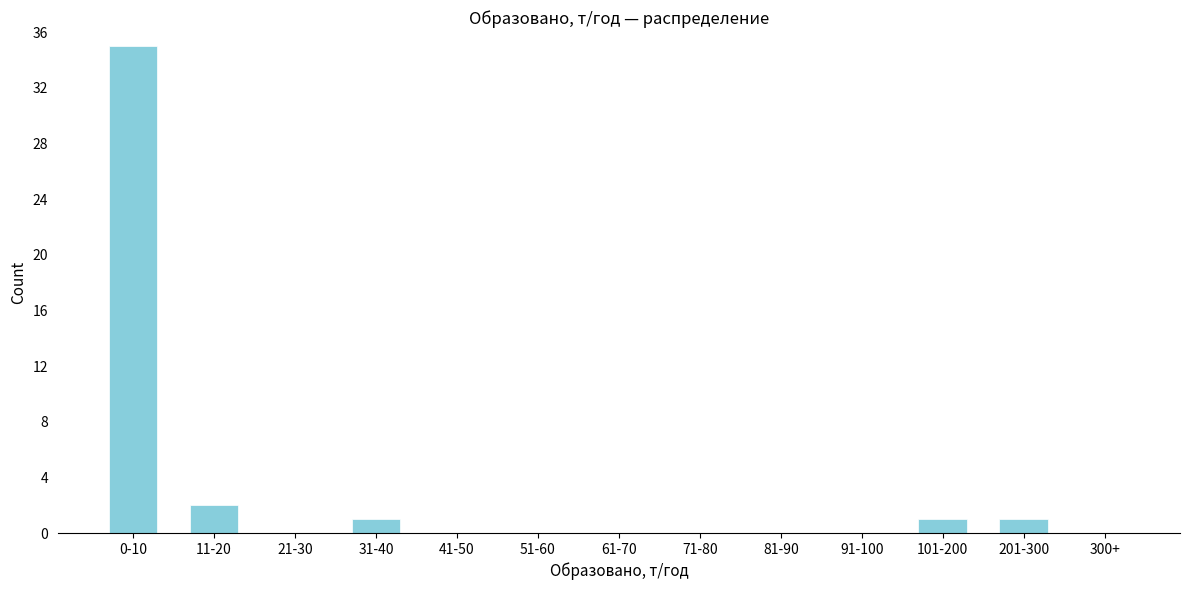

Reading left to right, transcribe all the data shown in this chart.

0-10=35	11-20=2	21-30=0	31-40=1	41-50=0	51-60=0	61-70=0	71-80=0	81-90=0	91-100=0	101-200=1	201-300=1	300+=0